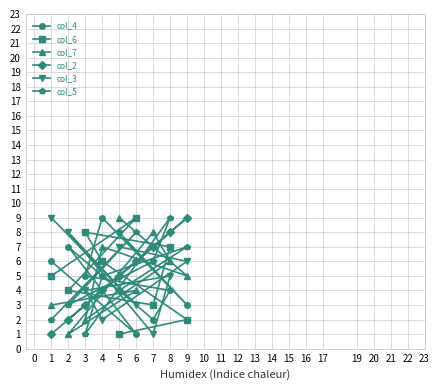

Which series changed the most between 1 and 9?

col_2